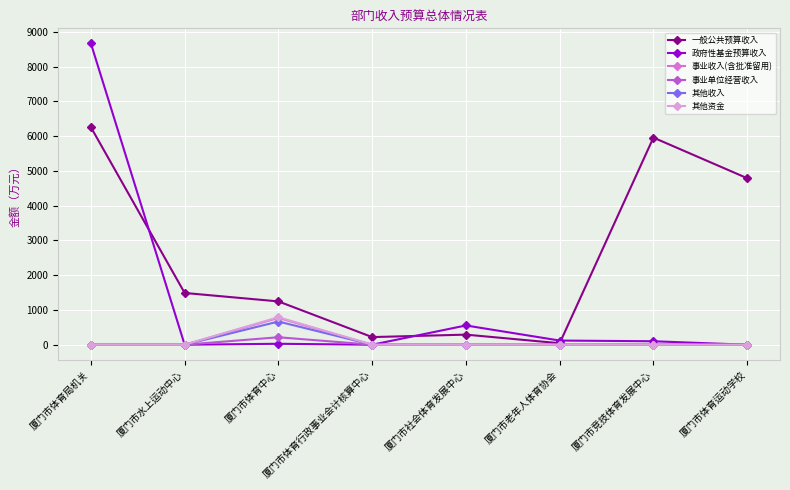

Between 厦门市体育中心 and 厦门市老年人体育协会, which series saw the biggest shift?

一般公共预算收入